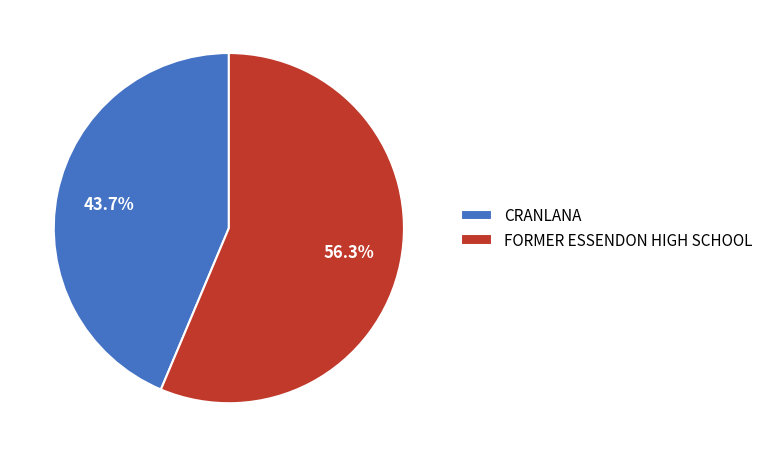

To the nearest percent, what is the difference between the FORMER ESSENDON HIGH SCHOOL and CRANLANA slice percentages?

13%